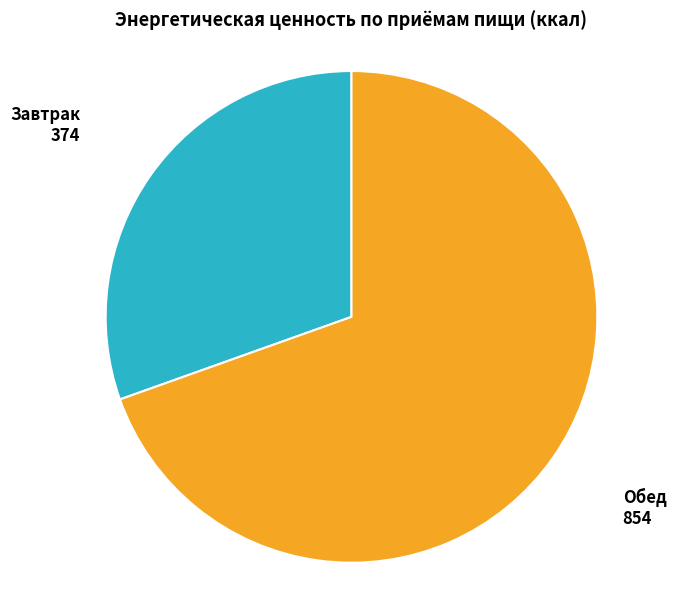

What is the ratio of the value at Завтрак to the value at Обед?

0.4